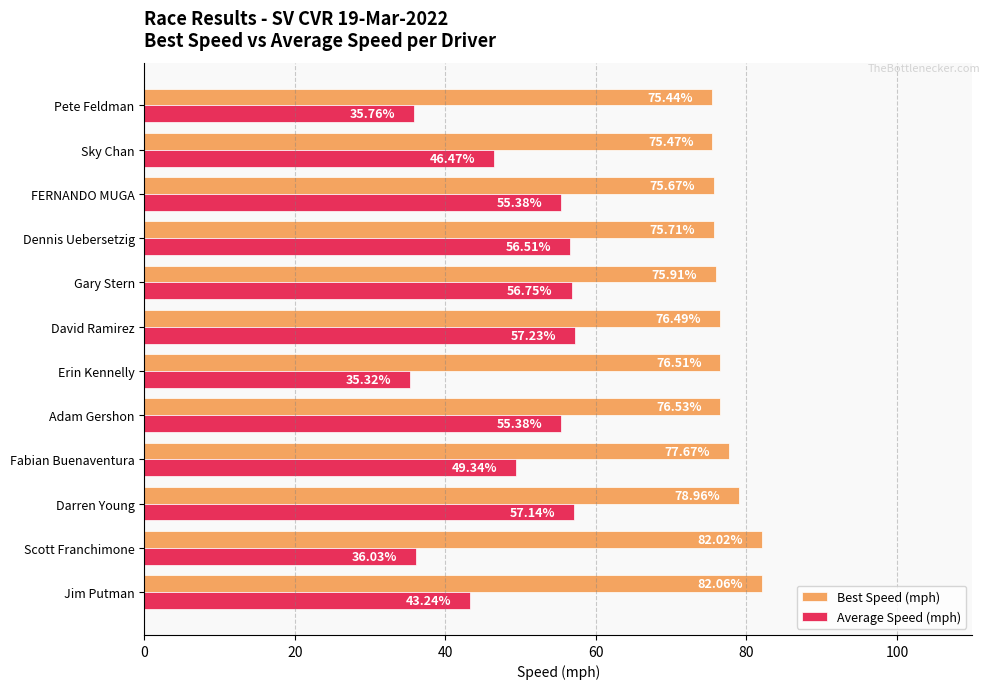

What is the difference between the maximum and second lowest values in the Best Speed (mph) series?

6.6